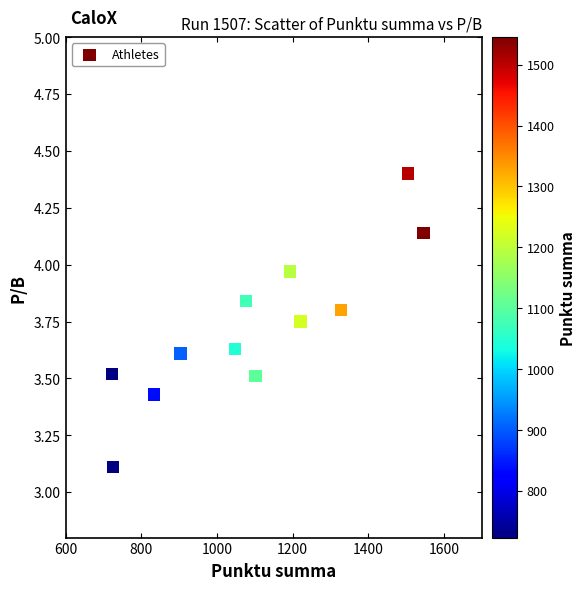

What Y value in the scatter plot is closest to 3?

3.1